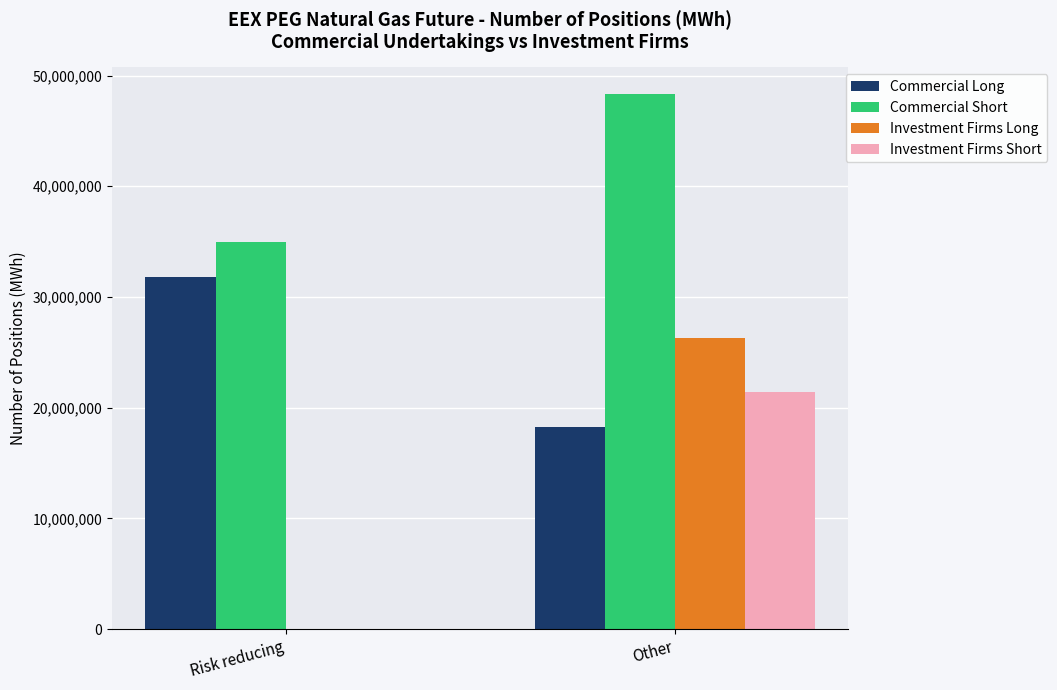

Reading left to right, list all the values displayed in this chart.

Commercial Long: 31781910	18234256
Commercial Short: 34976036	48327230
Investment Firms Long: 0	26320470
Investment Firms Short: 0	21422630